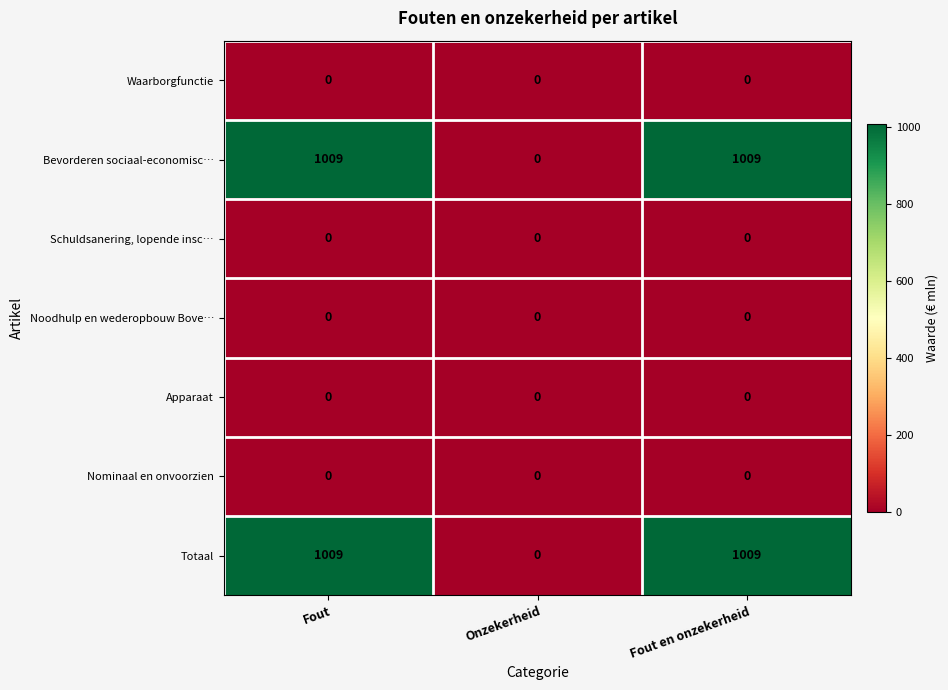

What is the total value across all series at Fout?

2018